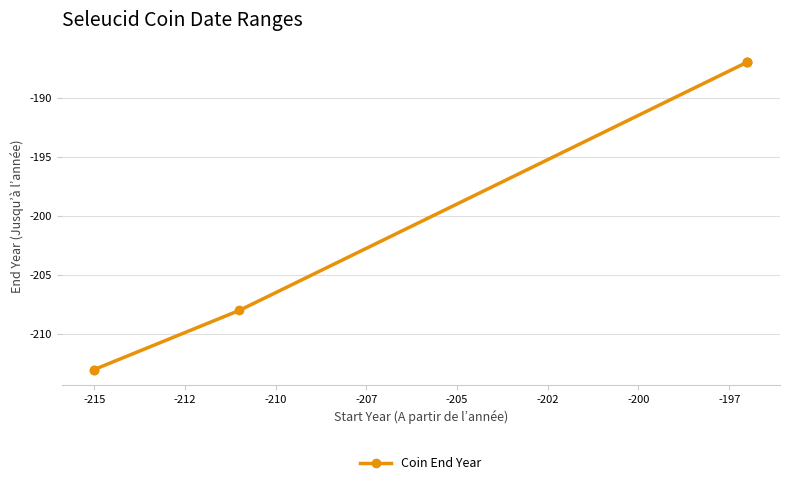

How many lines are shown in the chart?

1